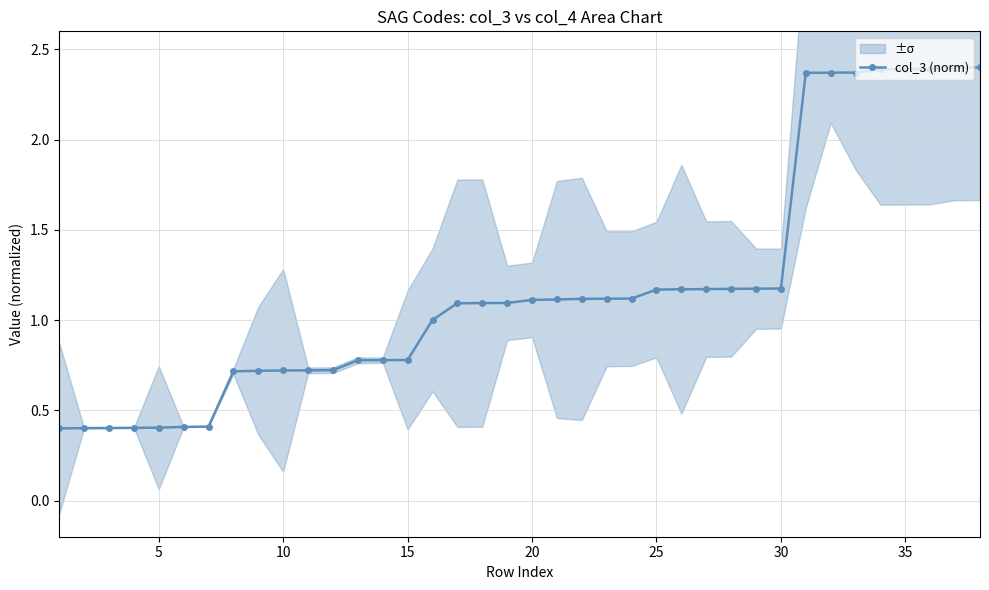

Reading left to right, extract all data points from this chart.

0.4	0.4	0.4	0.4	0.4	0.4	0.4	0.7	0.7	0.7	0.7	0.7	0.8	0.8	0.8	1.0	1.1	1.1	1.1	1.1	1.1	1.1	1.1	1.1	1.2	1.2	1.2	1.2	1.2	1.2	2.4	2.4	2.4	2.4	2.4	2.4	2.4	2.4